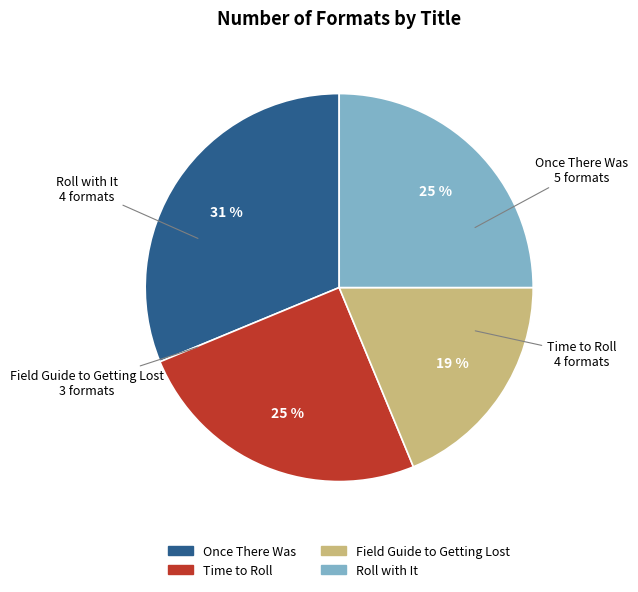

Does Roll with It represent more than half of the total?

No